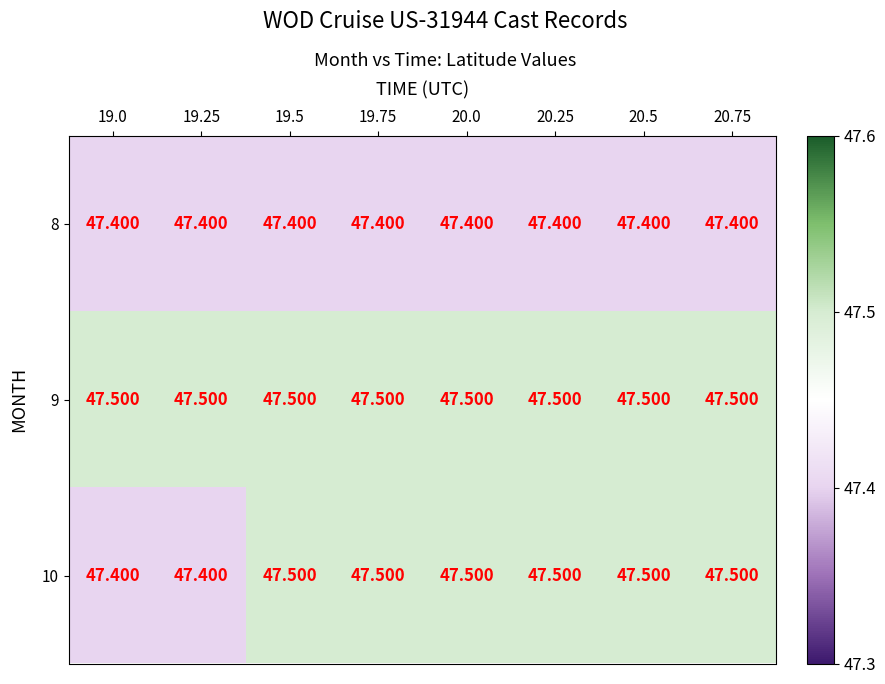

At 20.75, list the series in order from largest to smallest.

9, 10, 8